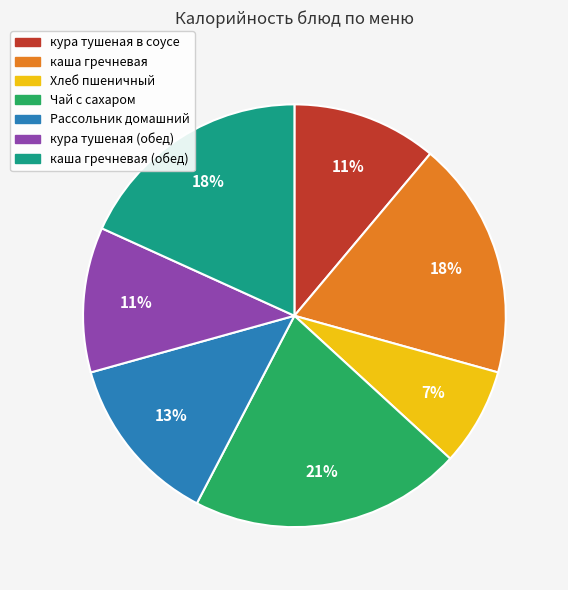

Is there any slice that represents more than half of the pie?

No